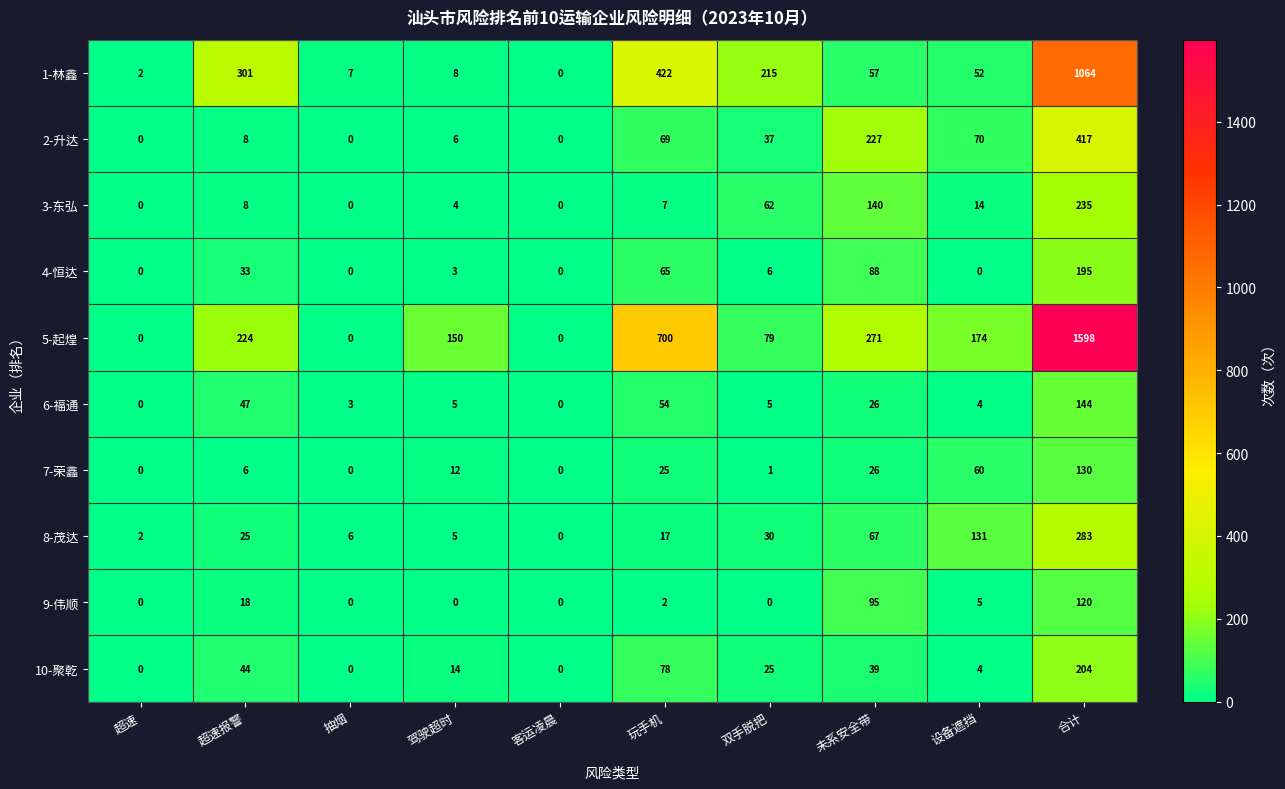

How many data points does each series have?

10